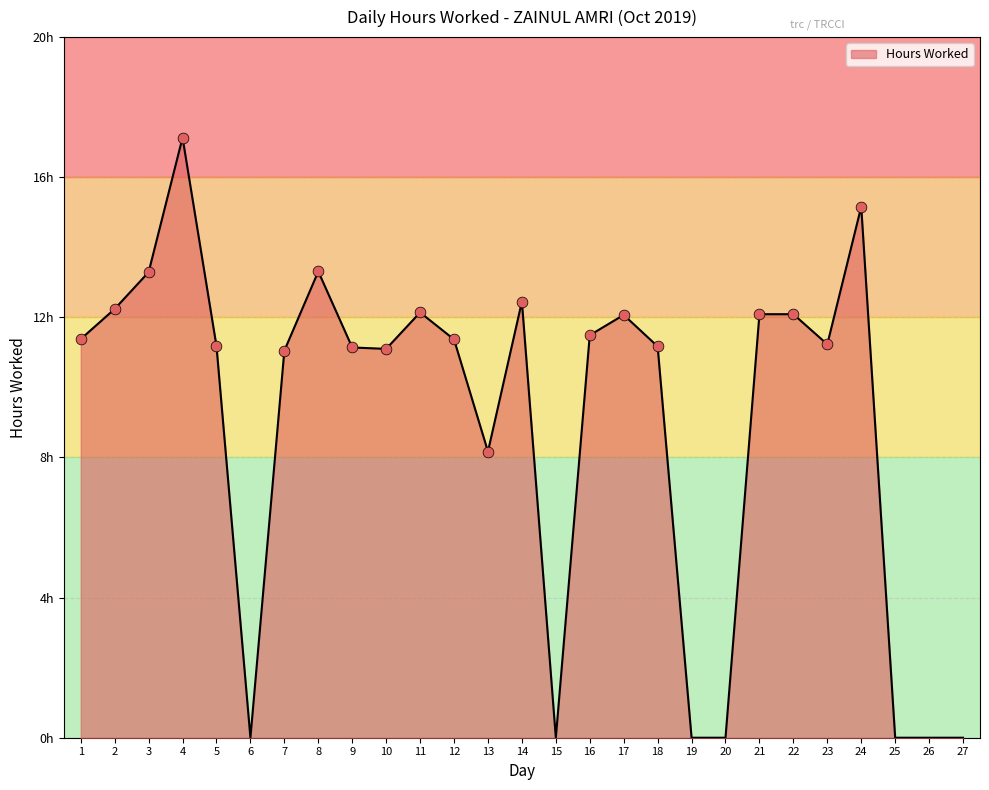

Is this an area chart (filled region under the line)?

Yes